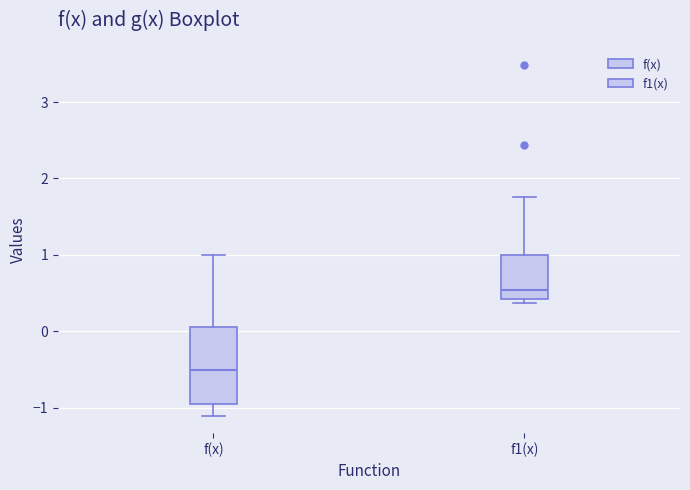

Where does the lower whisker of the box for f(x) end on the y-axis? The values are not printed on the chart, so give them approximately, as read against the axis.

-1.1